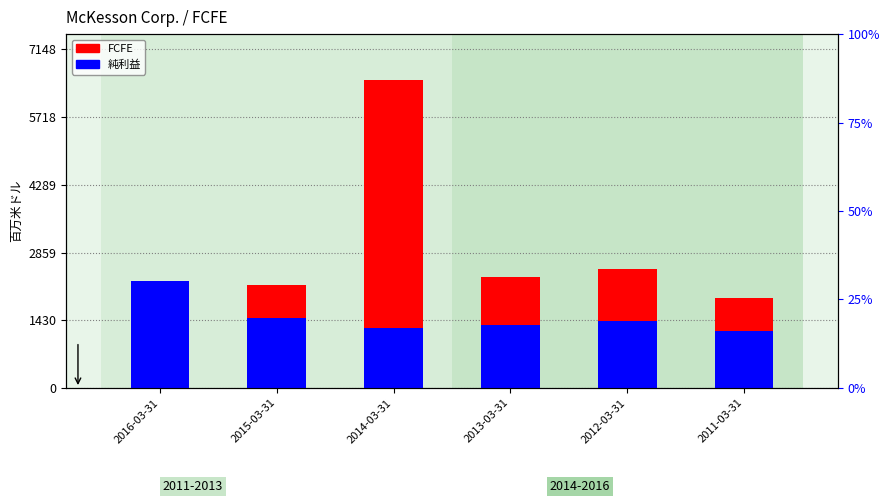

What is the lowest value of the 純利益 series?

1202